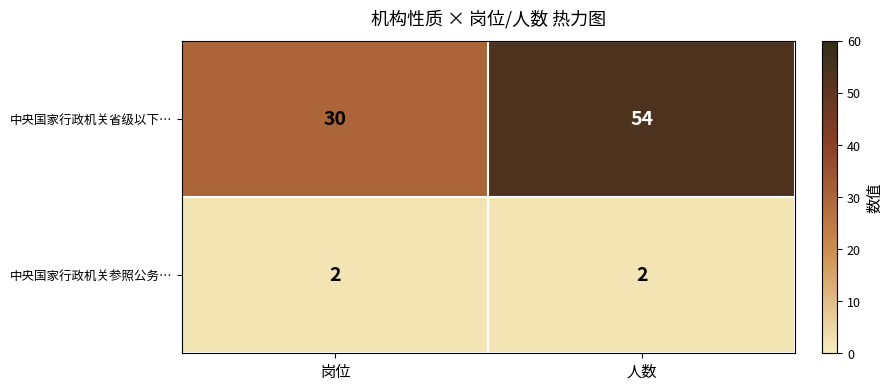

At which label does 中央国家行政机关省级以下… reach its minimum?

岗位